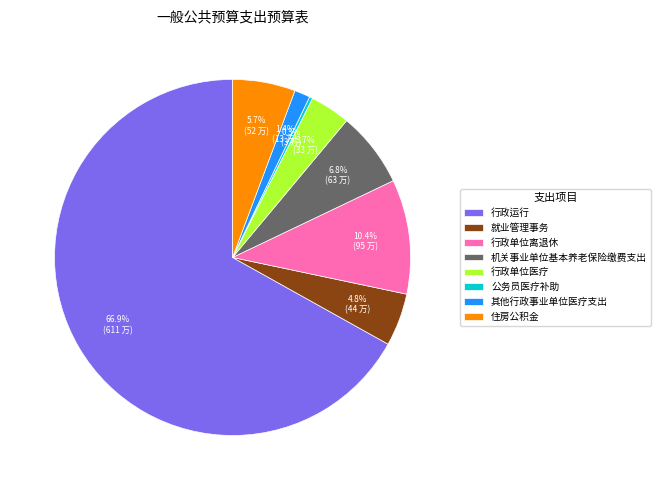

Is 行政运行 the majority of the pie?

Yes